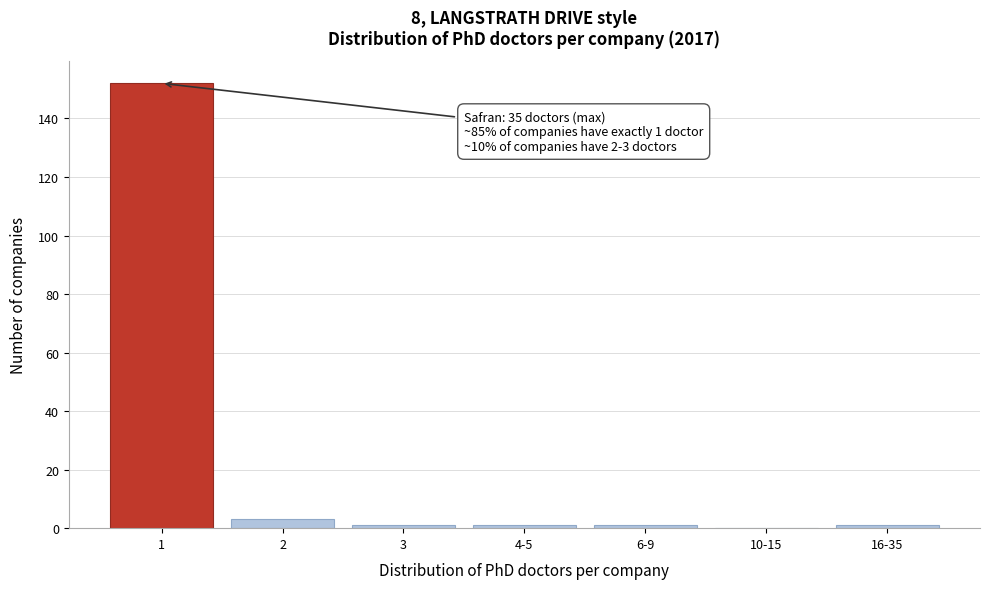

Reading right to left, list all the values displayed in this chart.

16-35=1	10-15=0	6-9=1	4-5=1	3=1	2=3	1=152